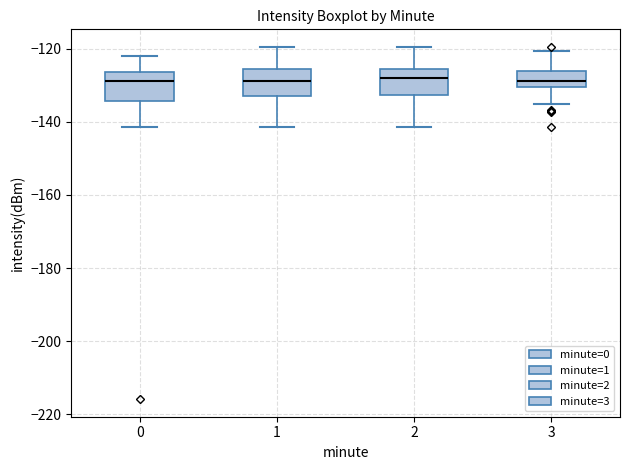

Reading left to right, transcribe this box plot: for each box, give where its median line is, the range the box spans, and where its two whiskers end, as read against the y-axis. The values are not printed on the chart, so give them approximately, as read against the axis.

0: median -128, box -134 to -126, whiskers -142 to -122
1: median -128, box -132 to -126, whiskers -142 to -120
2: median -128, box -132 to -126, whiskers -142 to -120
3: median -128, box -130 to -126, whiskers -136 to -120